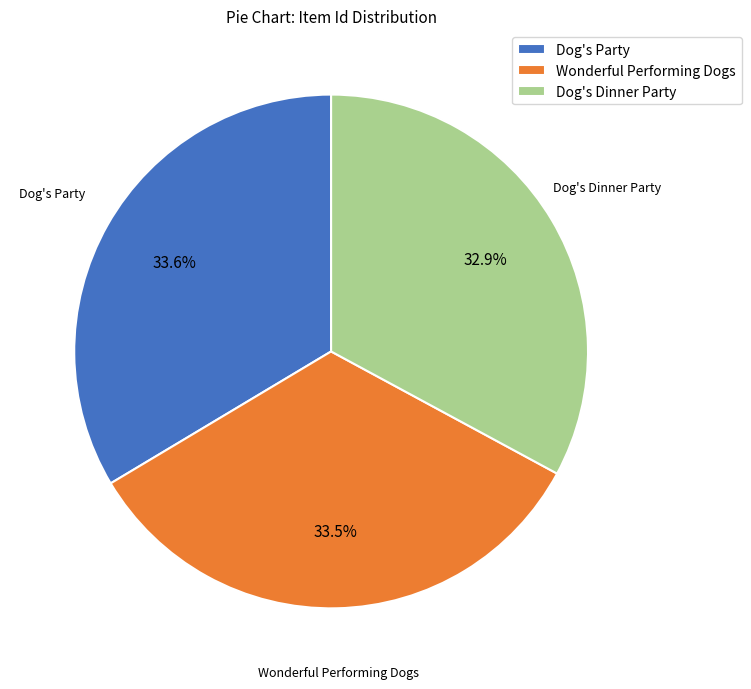

Is it true that Wonderful Performing Dogs is 21% of the pie?

False